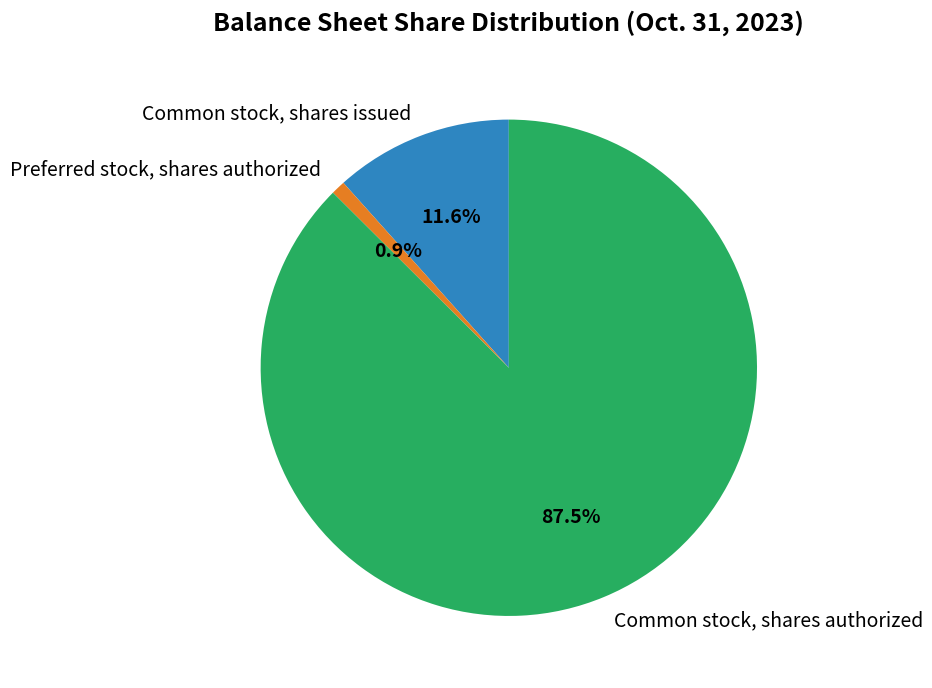

Which category has the biggest portion of the pie?

Common stock, shares authorized